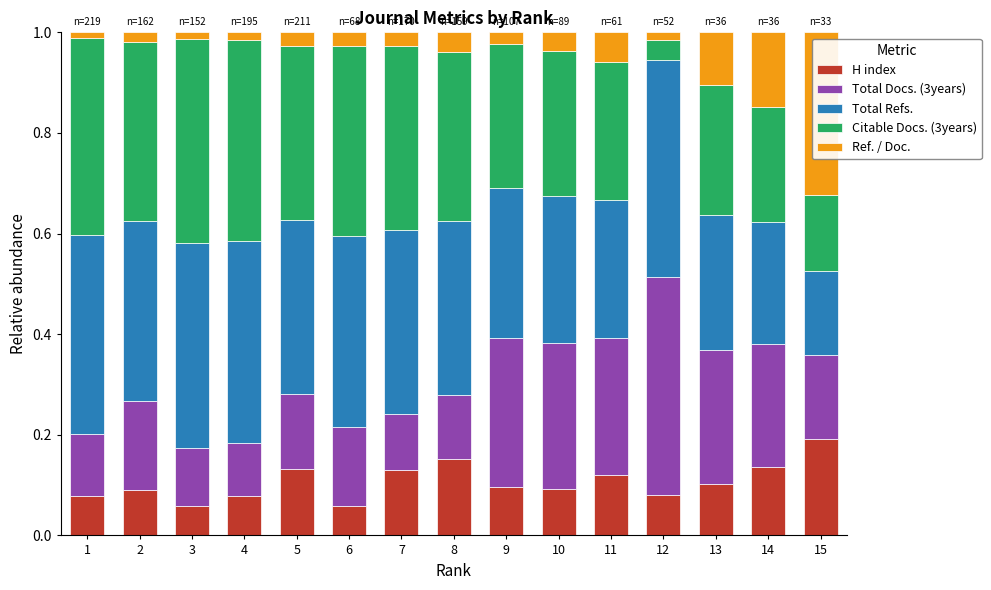

What are all the series names shown in the legend?

H index, Total Docs. (3years), Total Refs., Citable Docs. (3years), Ref. / Doc.